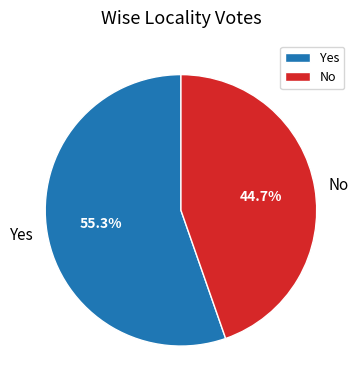

Rank the categories by value from highest to lowest.

Yes, No